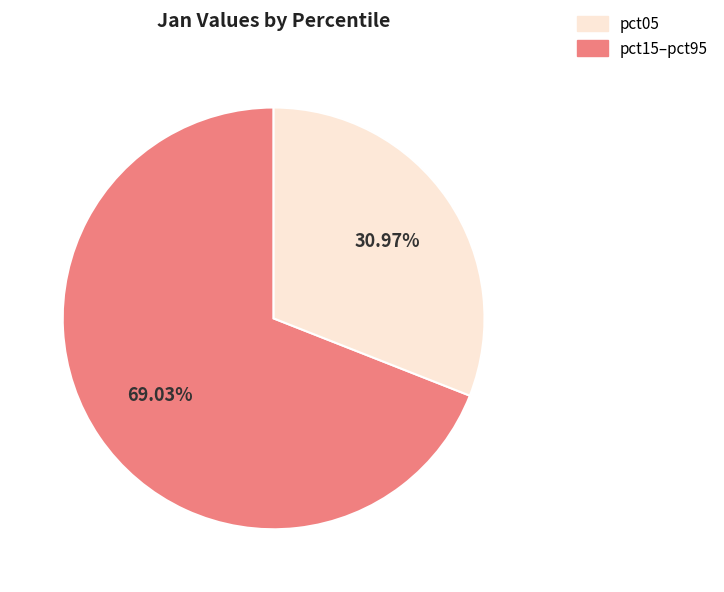

Is there a majority slice in this chart?

Yes